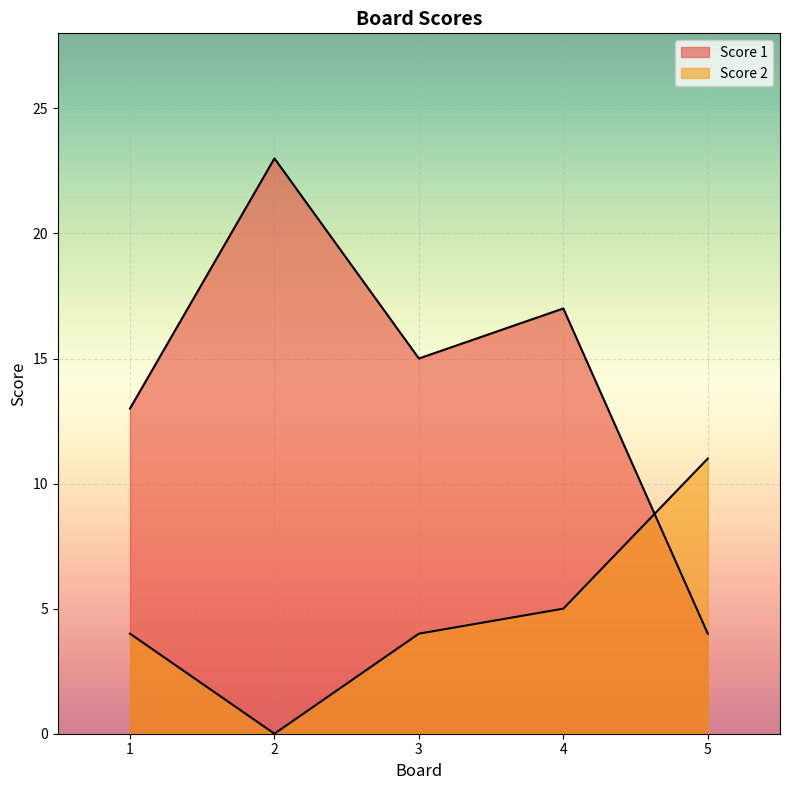

What is the difference between the maximum and minimum values in the Score 2 series?

11